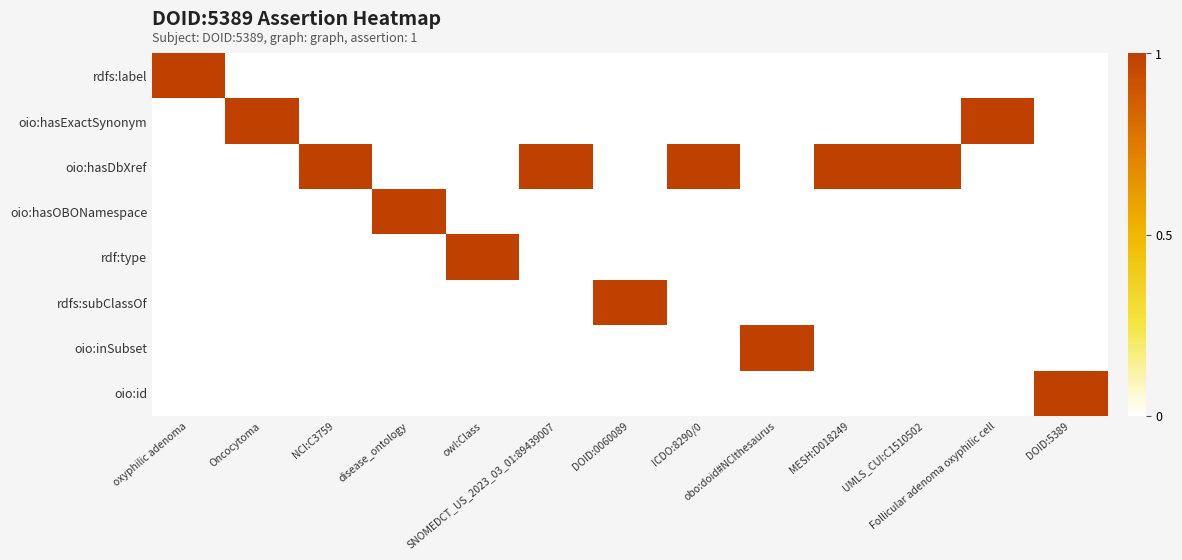

How many distinct data groups are displayed?

8